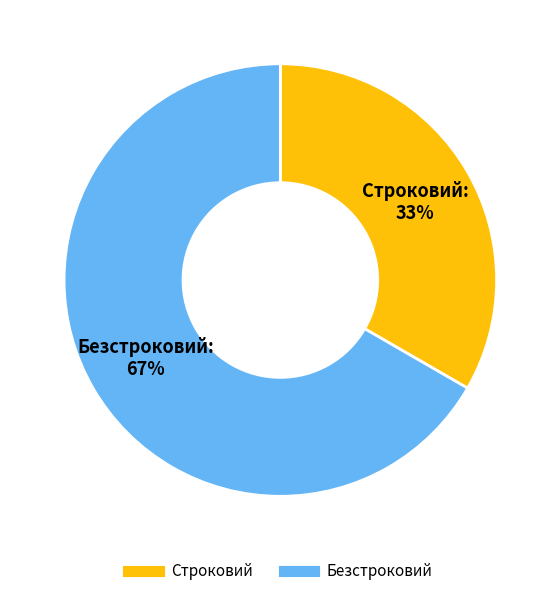

To the nearest percent, what is the combined percentage of Строковий and Безстроковий?

100%